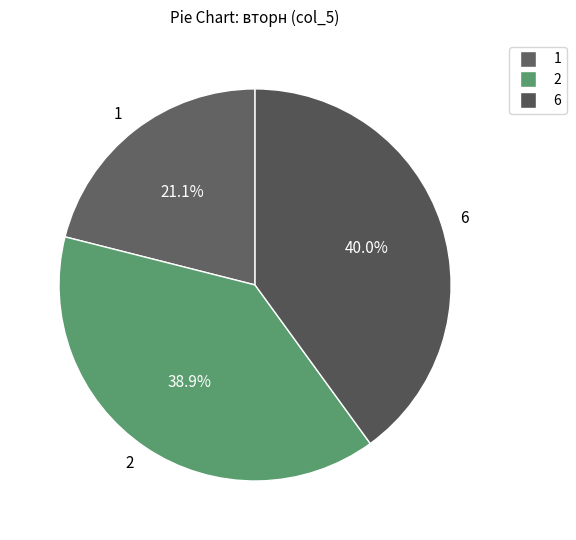

Does 6 represent more than half of the total?

No